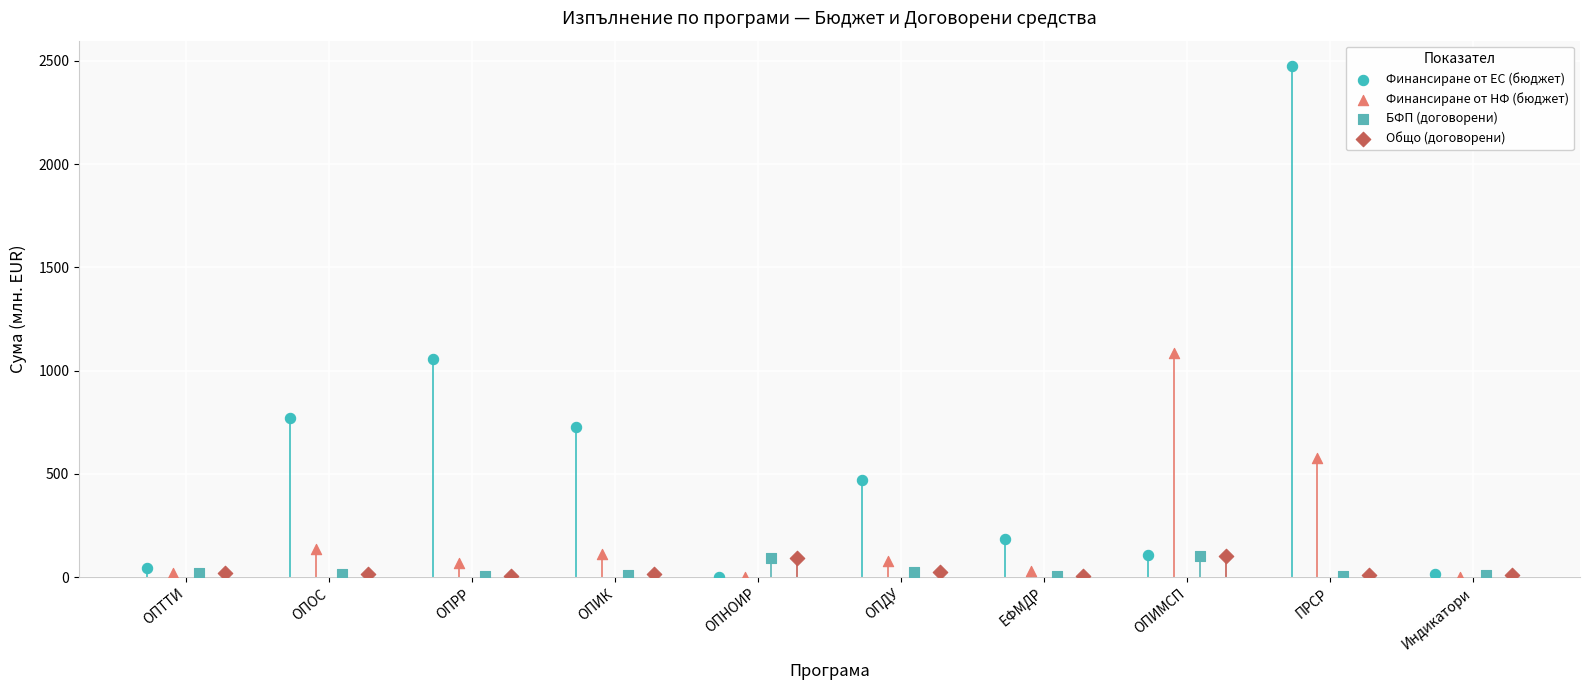

Which series reaches the maximum Y coordinate?

Финансиране от ЕС (бюджет)